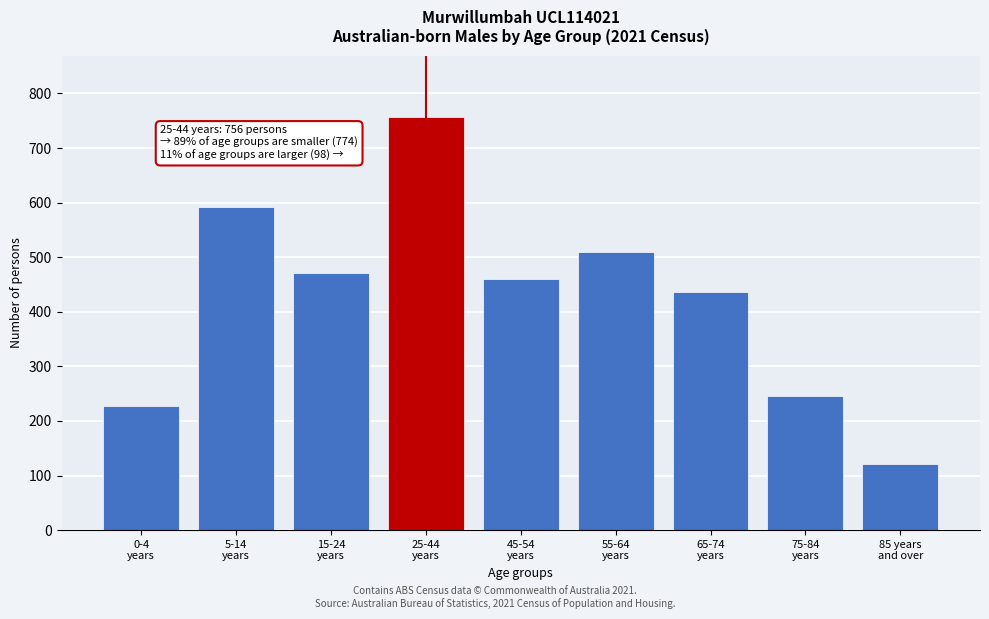

Reading left to right, list all the values displayed in this chart.

228	591	471	756	460	509	437	246	121